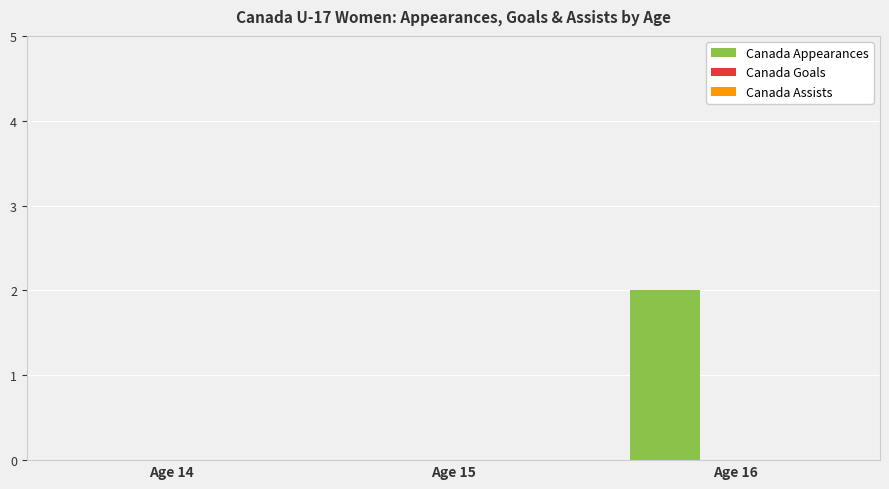

Between Age 16 and Age 14, which is larger?

Age 16